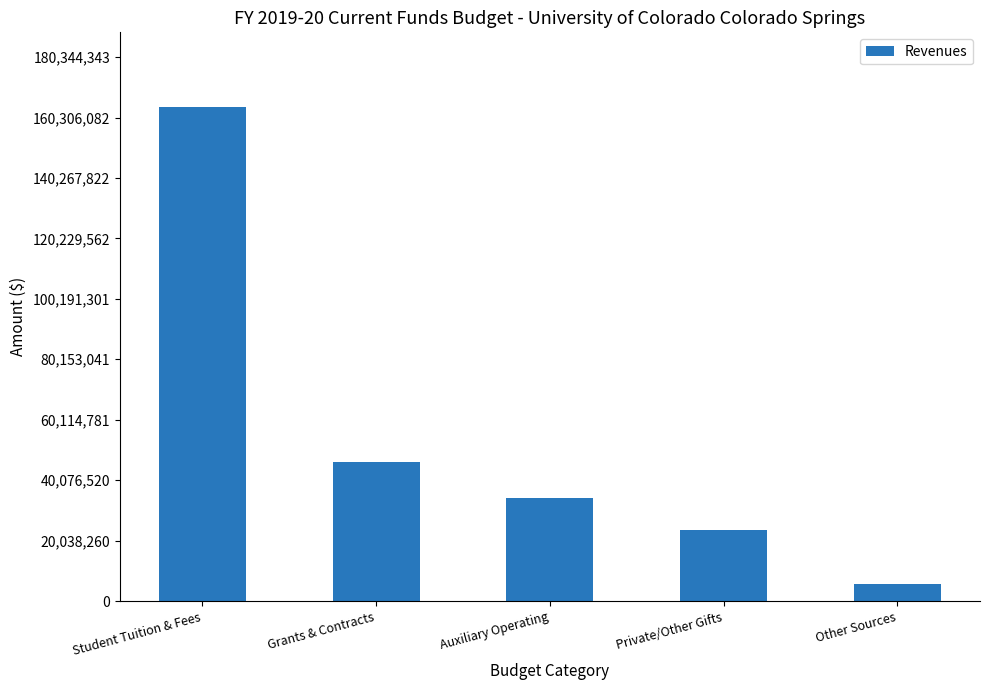

Reading left to right, what are all the values shown in this chart?

Student Tuition & Fees=163949403	Grants & Contracts=46103483	Auxiliary Operating=34061633	Private/Other Gifts=23460099	Other Sources=5530655